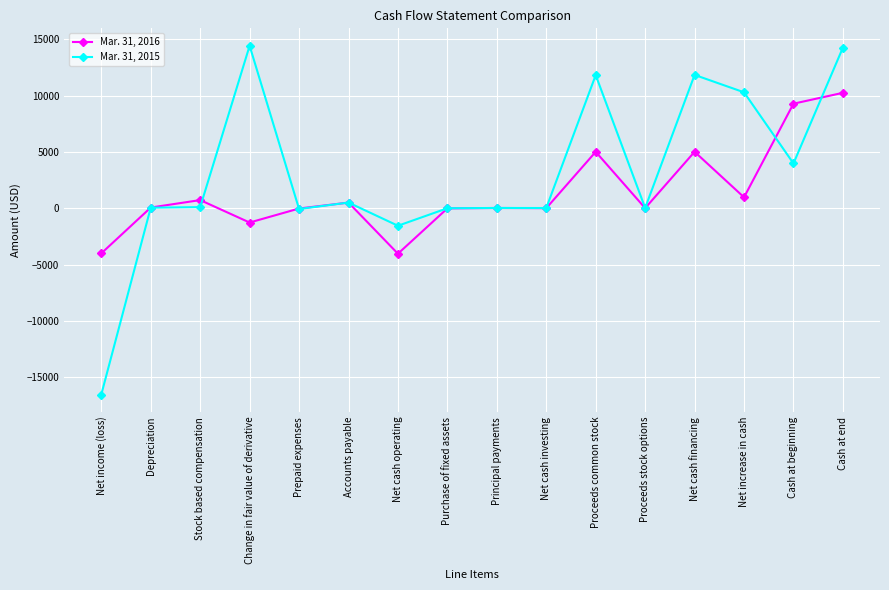

List the series in order of their peak value, lowest first.

Mar. 31, 2016, Mar. 31, 2015